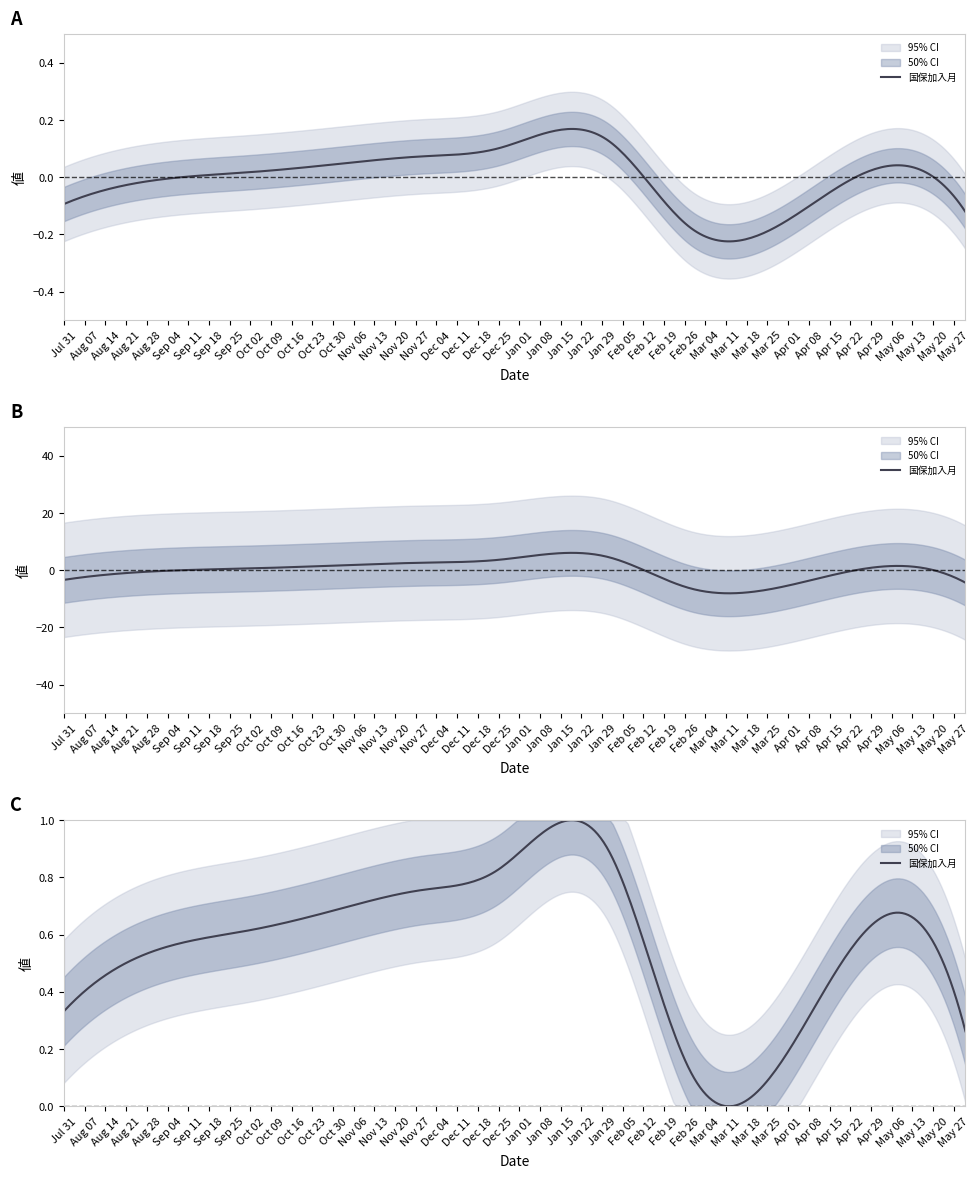

True or false: the data shows 12 at 2024-01-31.

True